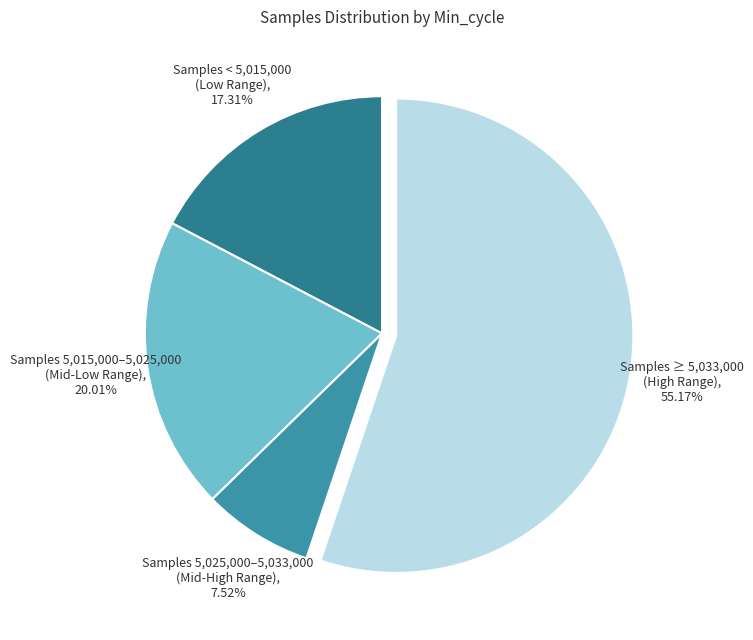

What is the smallest slice in the pie chart?

Samples 5,025,000–5,033,000 (Mid-High Range), 7.52%